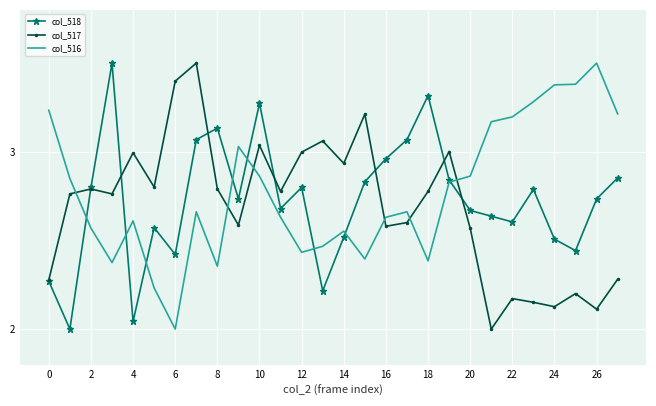

Which series has the largest total across all categories?

col_516